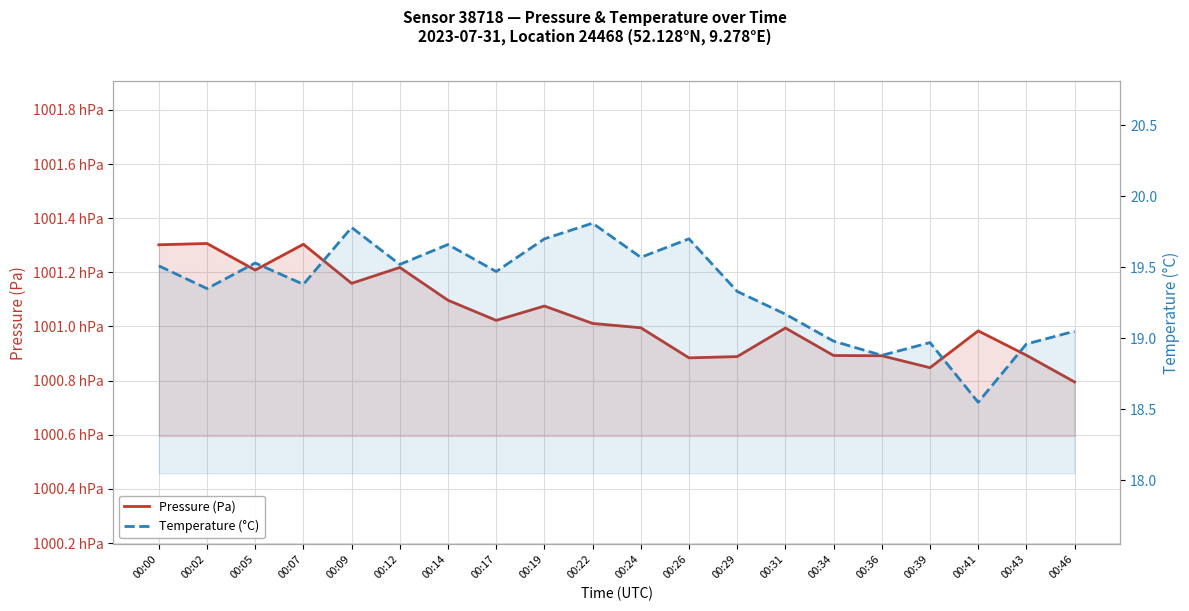

Reading left to right, list all the values displayed in this chart.

Pressure (Pa): 00:00=100130.2	00:02=100130.7	00:05=100120.8	00:07=100130.4	00:09=100115.9	00:12=100121.8	00:14=100109.7	00:17=100102.2	00:19=100107.6	00:22=100101.1	00:24=100099.5	00:26=100088.4	00:29=100088.9	00:31=100099.4	00:34=100089.3	00:36=100089.2	00:39=100084.8	00:41=100098.4	00:43=100089.4	00:46=100079.5
Temperature (°C): 00:00=19.5	00:02=19.4	00:05=19.5	00:07=19.4	00:09=19.8	00:12=19.5	00:14=19.7	00:17=19.5	00:19=19.7	00:22=19.8	00:24=19.6	00:26=19.7	00:29=19.3	00:31=19.2	00:34=19.0	00:36=18.9	00:39=19.0	00:41=18.6	00:43=19.0	00:46=19.1